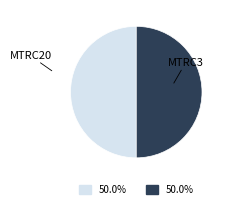

Is it true that MTRC20 is 59% of the pie?

False